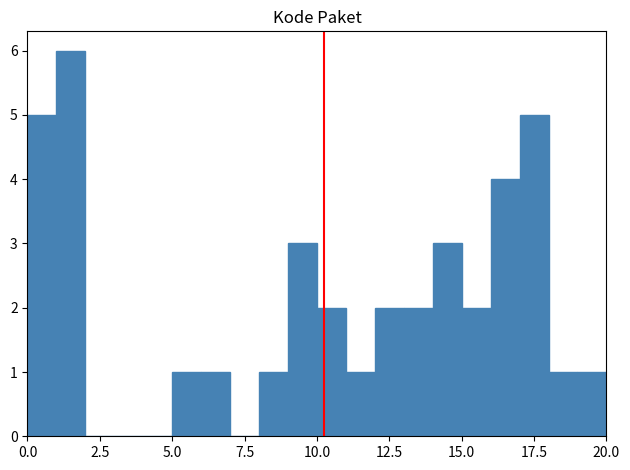

Read against the x-axis, roughly where is the centre of the tallest bar?

1.5